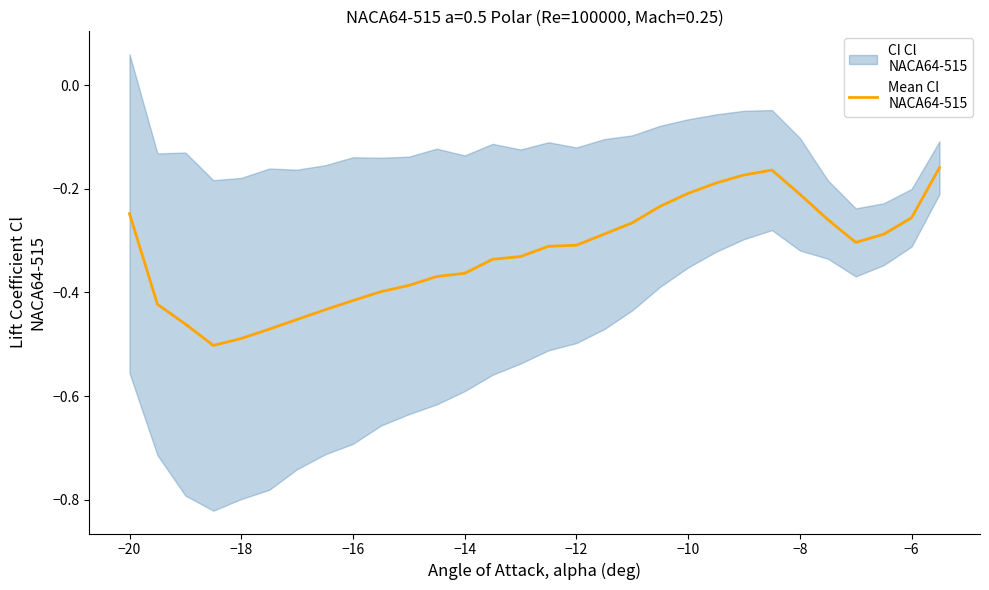

Does the chart display data point markers on the line(s)?

No